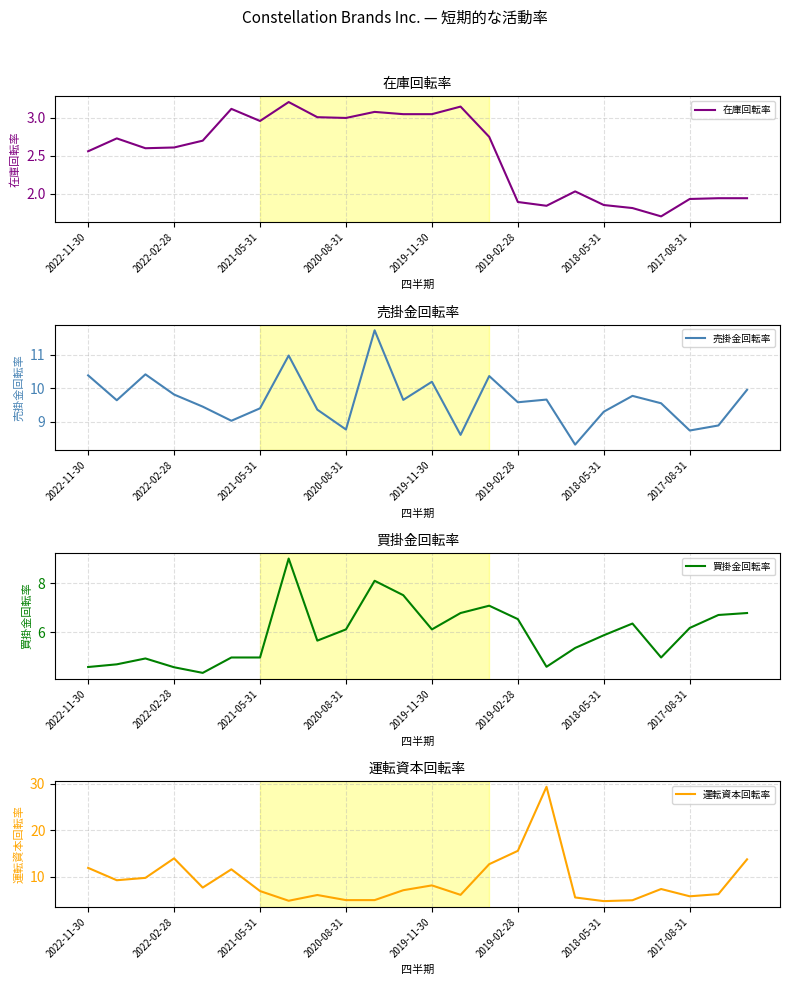

What is the difference between the maximum and minimum values in the 買掛金回転率 series?

4.7